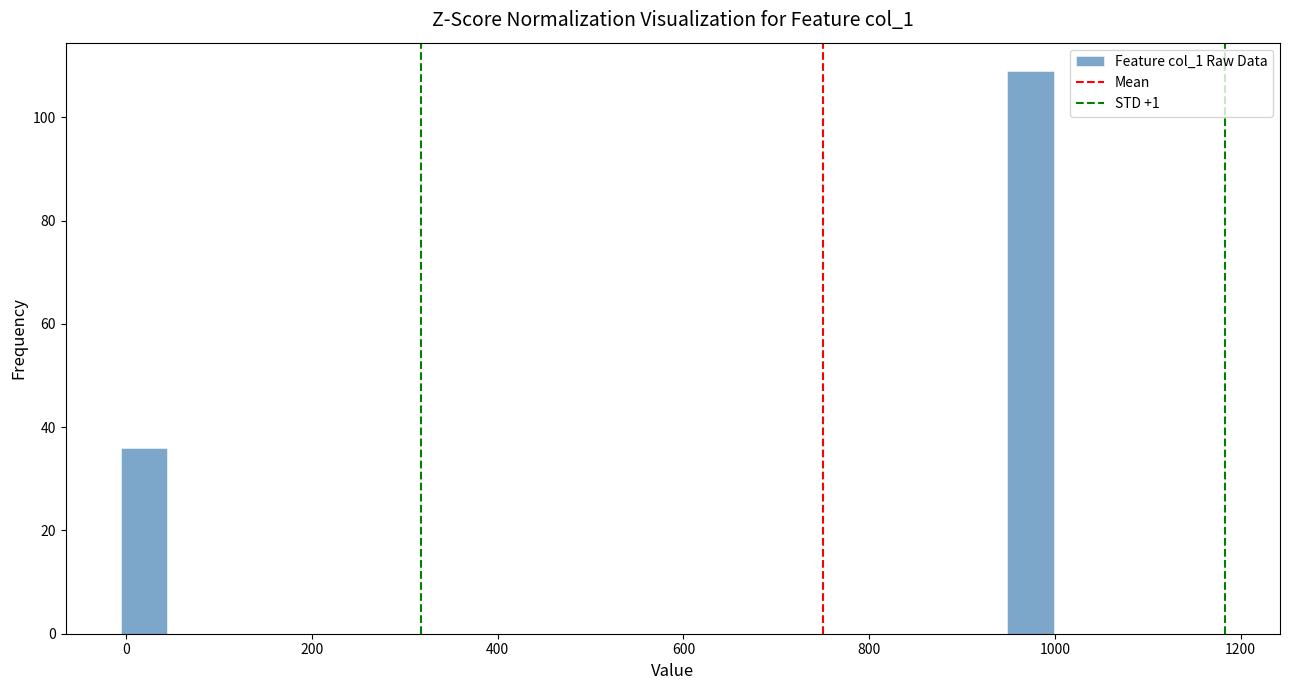

Around what value on the x-axis is the tallest bar? Give the approximate position of its centre, as read against the axis.

980